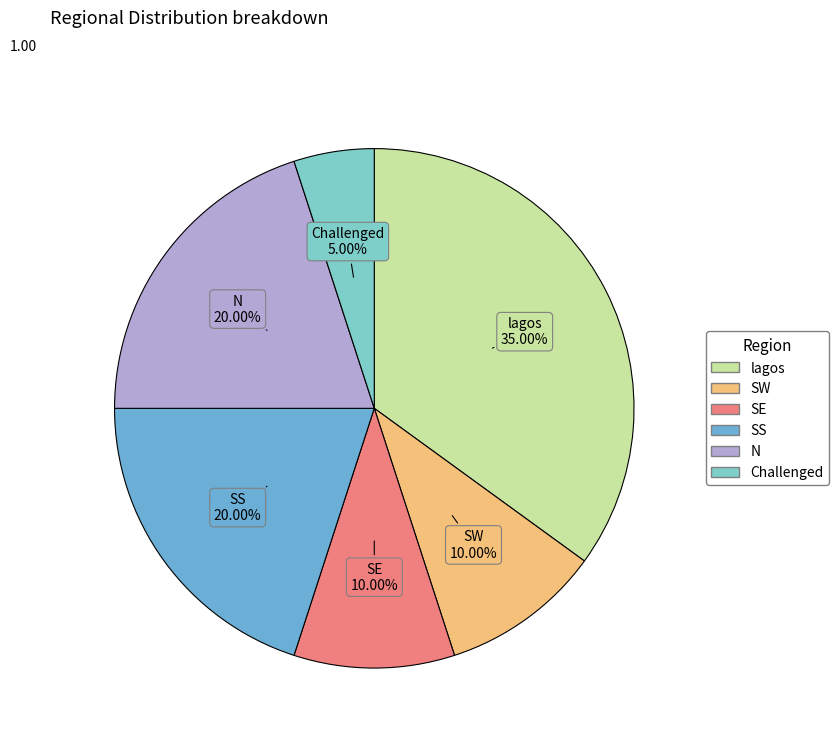

True or false: SS accounts for 28% of the total.

False